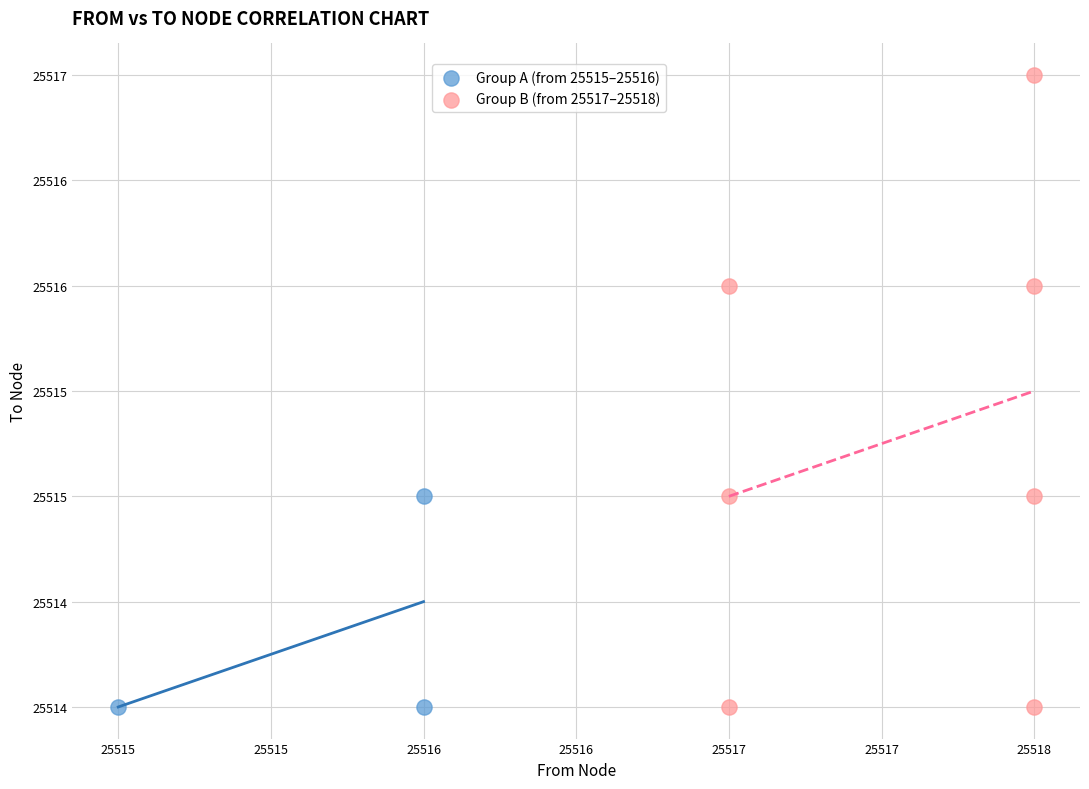

What are all the series names shown in the legend?

Group A (from 25515–25516), Group B (from 25517–25518)